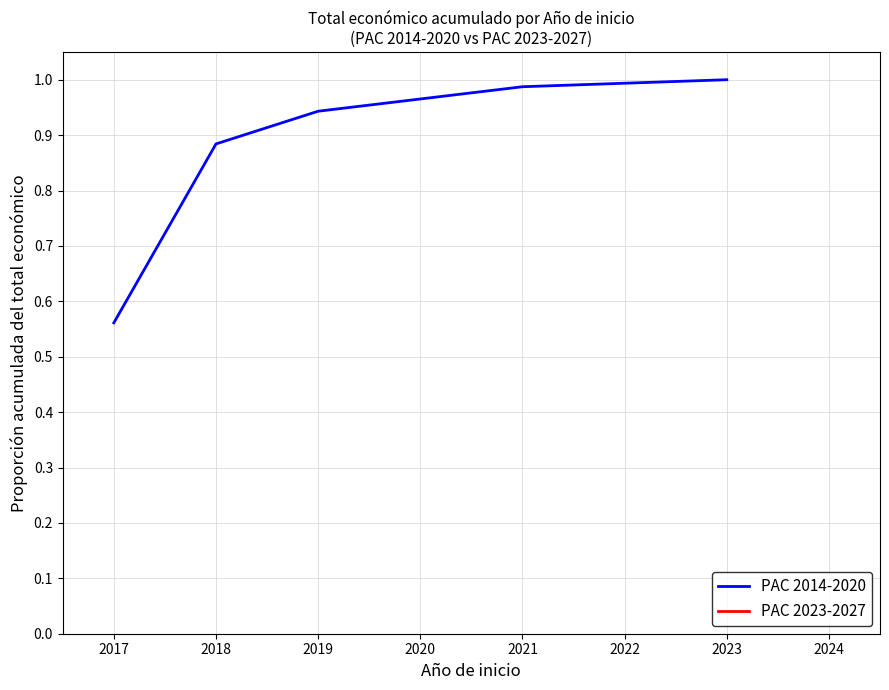

At which label does PAC 2014-2020 reach its minimum?

2017